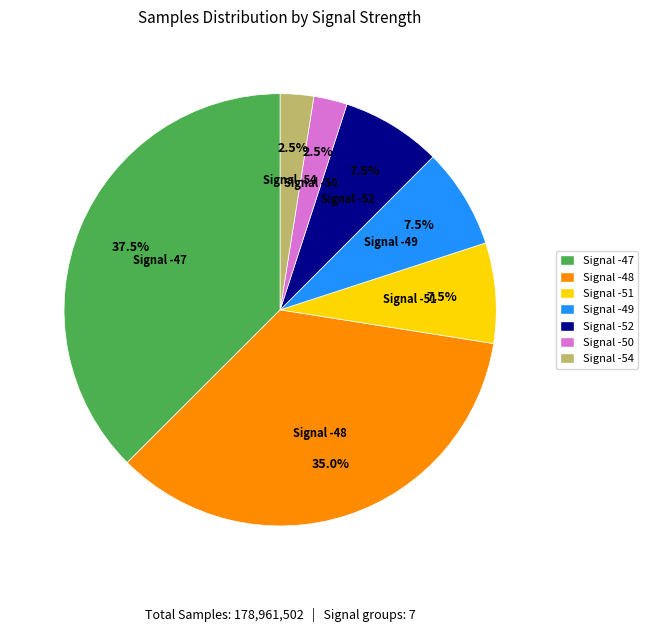

What is the largest slice in the pie chart?

Signal -47